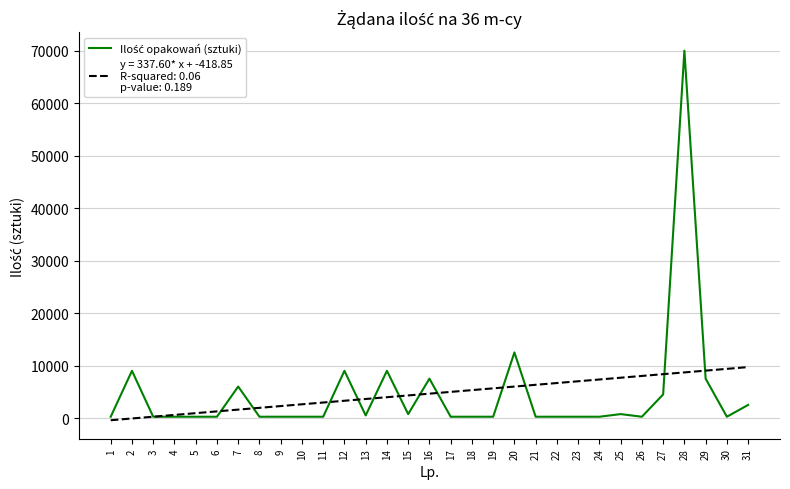

At which category is the sum across all series the highest?

28